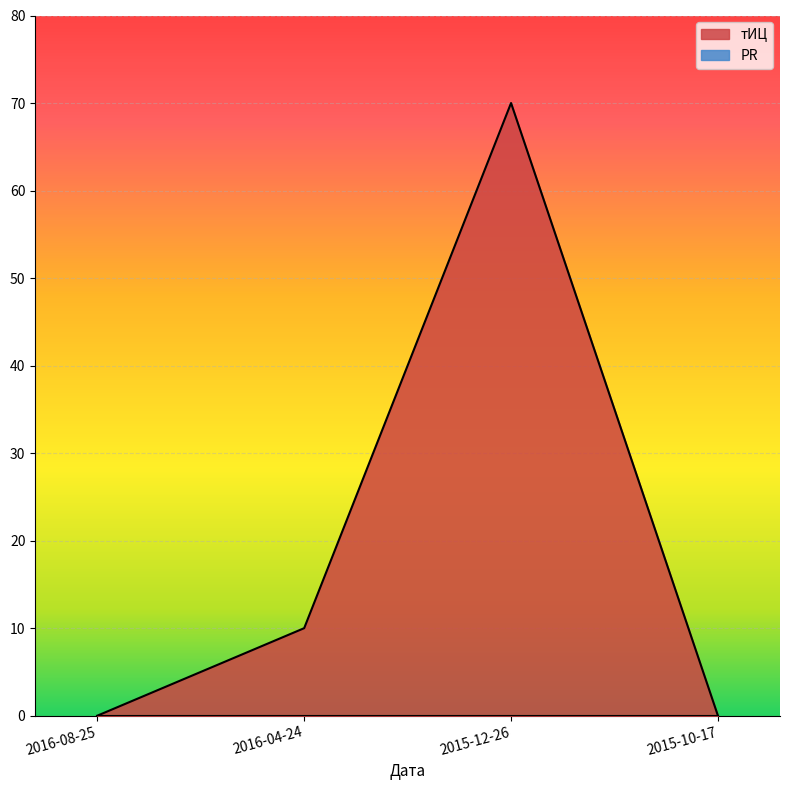

Is it true that the value at 2016-08-25 is 0?

True